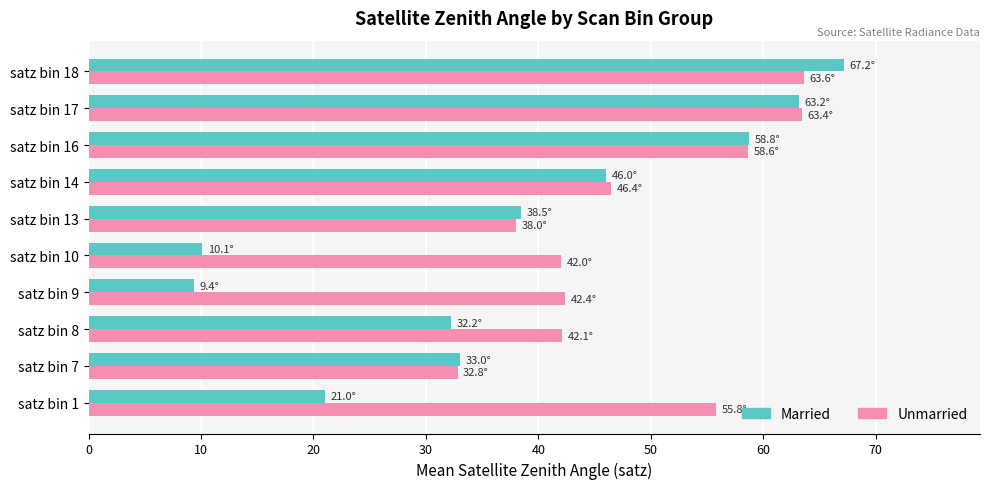

Rank the series by their average value, from lowest to highest.

Married, Unmarried